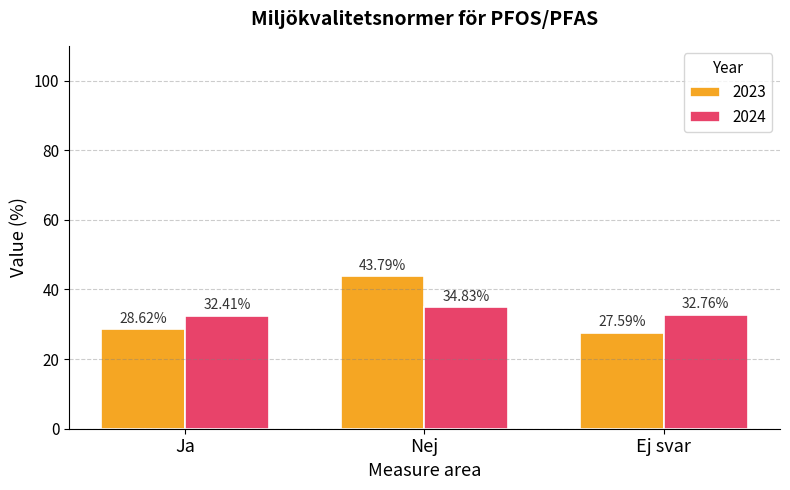

What is the average value of the 2023 series?

33.3